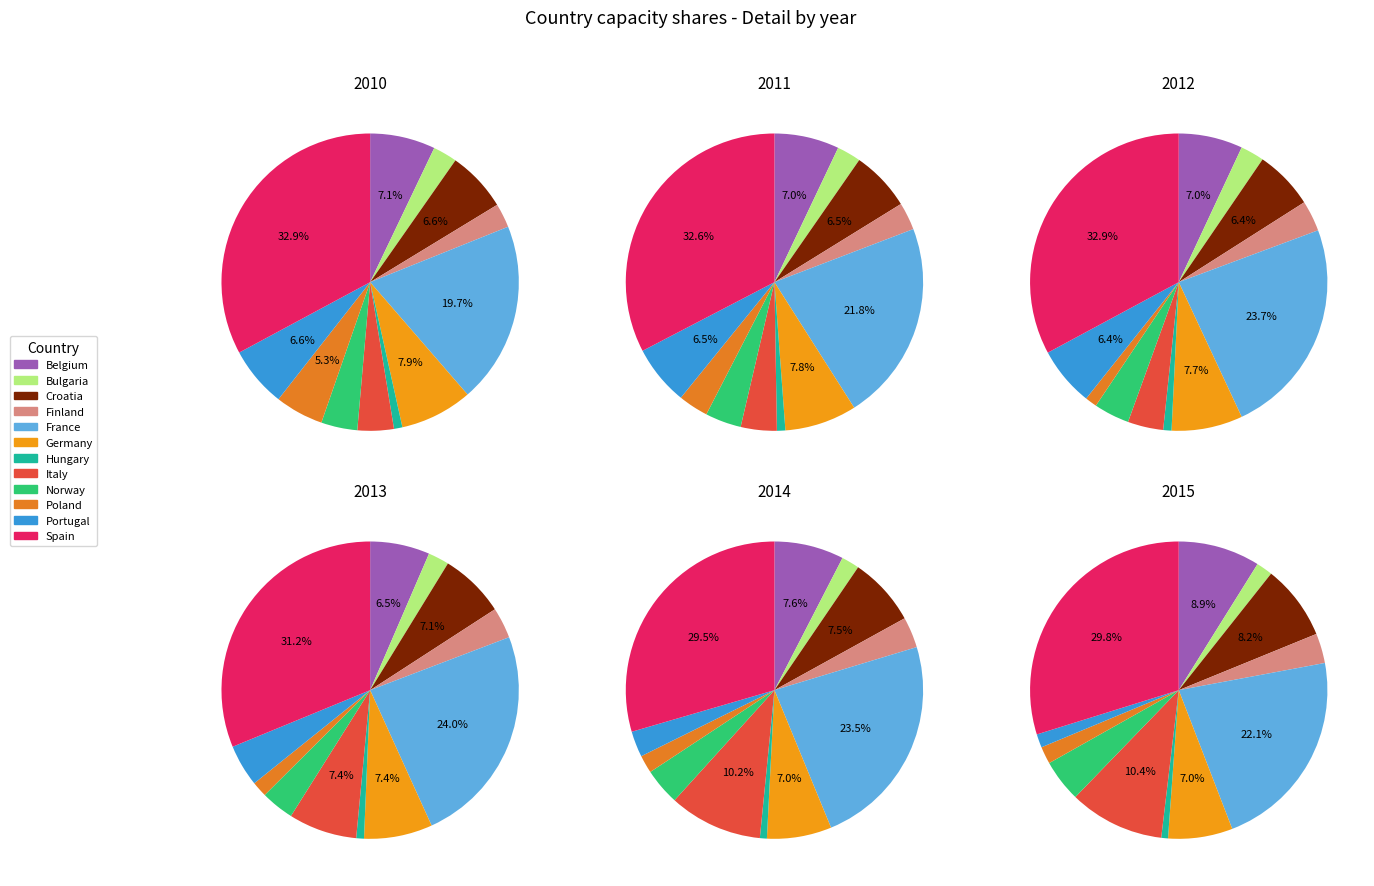

How many slices are in this pie chart?

12